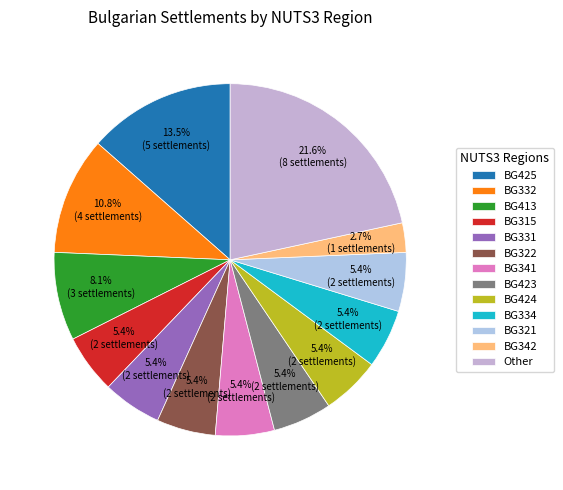

What is the largest slice in the pie chart?

Other